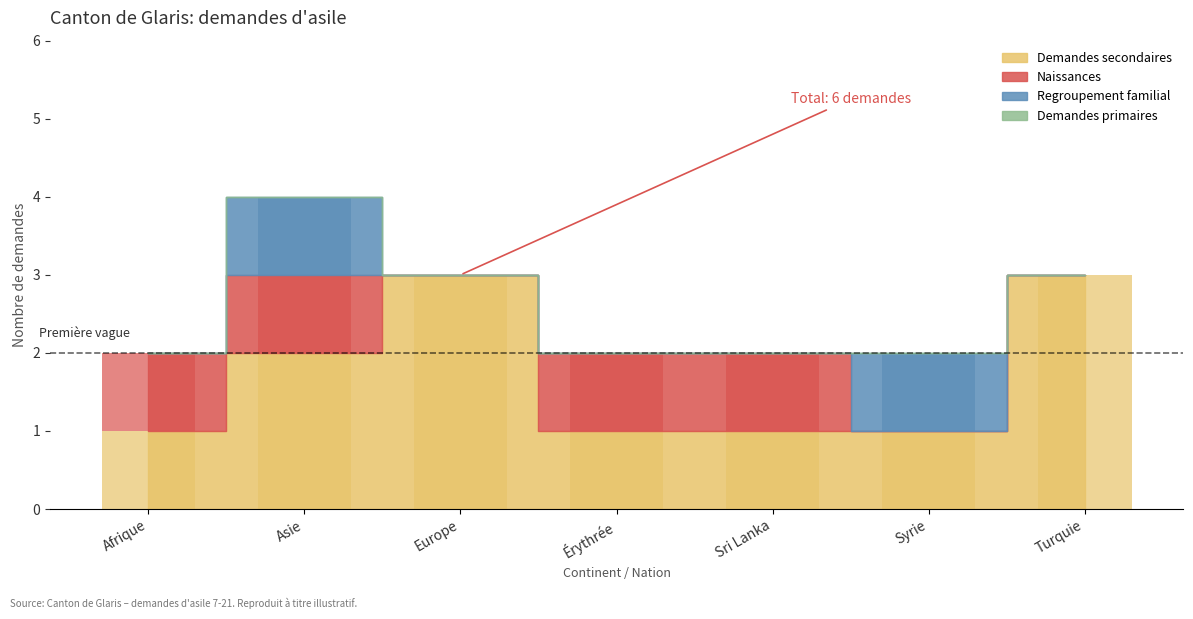

How many groups of bars are there?

7